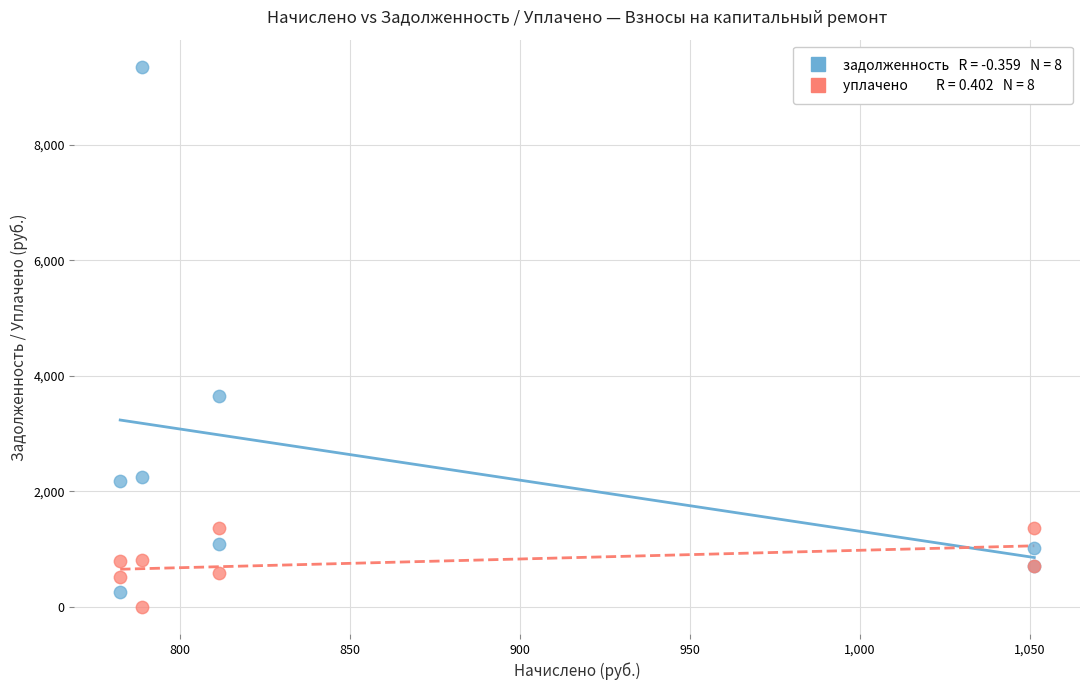

Across all series, what Y value is closest to 4675?

3643.8